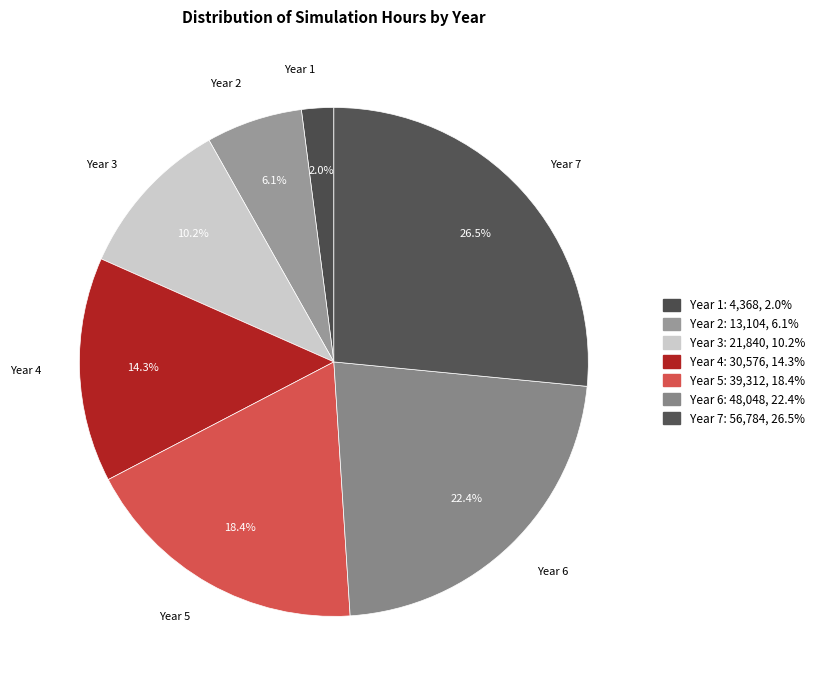

Rank the categories by value from highest to lowest.

Year 7, Year 6, Year 5, Year 4, Year 3, Year 2, Year 1